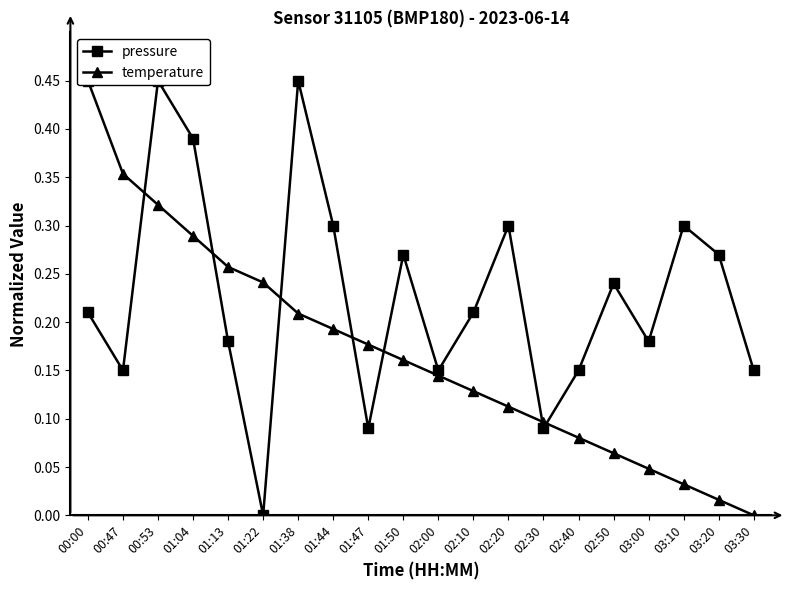

True or false: temperature has a value of 0.1 at 02:50.

False